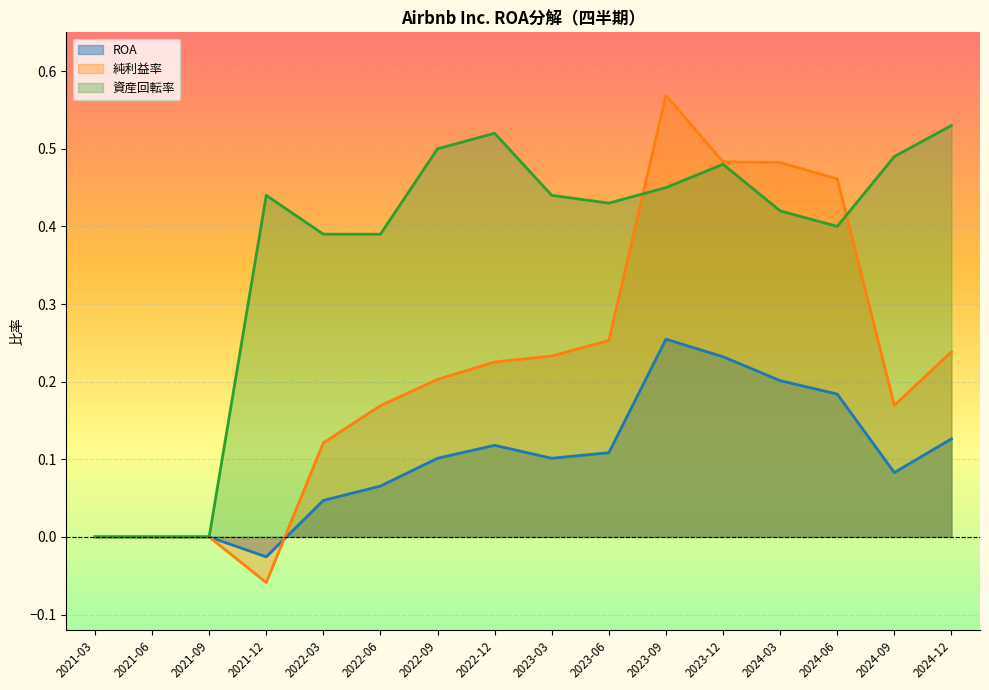

Reading right to left, what are all the values shown in this chart?

ROA: 2021-03=0.0	2021-06=0.0	2021-09=0.0	2021-12=-0.0	2022-03=0.0	2022-06=0.1	2022-09=0.1	2022-12=0.1	2023-03=0.1	2023-06=0.1	2023-09=0.3	2023-12=0.2	2024-03=0.2	2024-06=0.2	2024-09=0.1	2024-12=0.1
純利益率: 2021-03=0.0	2021-06=0.0	2021-09=0.0	2021-12=-0.1	2022-03=0.1	2022-06=0.2	2022-09=0.2	2022-12=0.2	2023-03=0.2	2023-06=0.3	2023-09=0.6	2023-12=0.5	2024-03=0.5	2024-06=0.5	2024-09=0.2	2024-12=0.2
資産回転率: 2021-03=0.0	2021-06=0.0	2021-09=0.0	2021-12=0.4	2022-03=0.4	2022-06=0.4	2022-09=0.5	2022-12=0.5	2023-03=0.4	2023-06=0.4	2023-09=0.5	2023-12=0.5	2024-03=0.4	2024-06=0.4	2024-09=0.5	2024-12=0.5